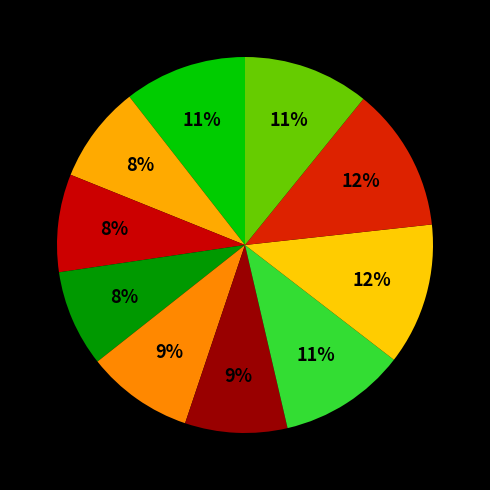

Count the number of slices in the pie.

10